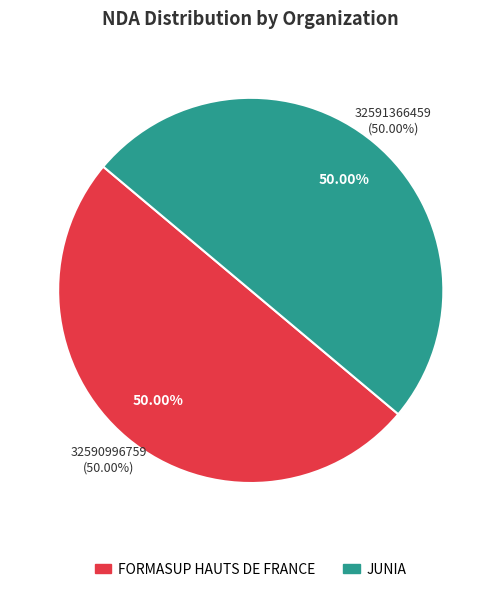

What is the largest slice in the pie chart?

JUNIA